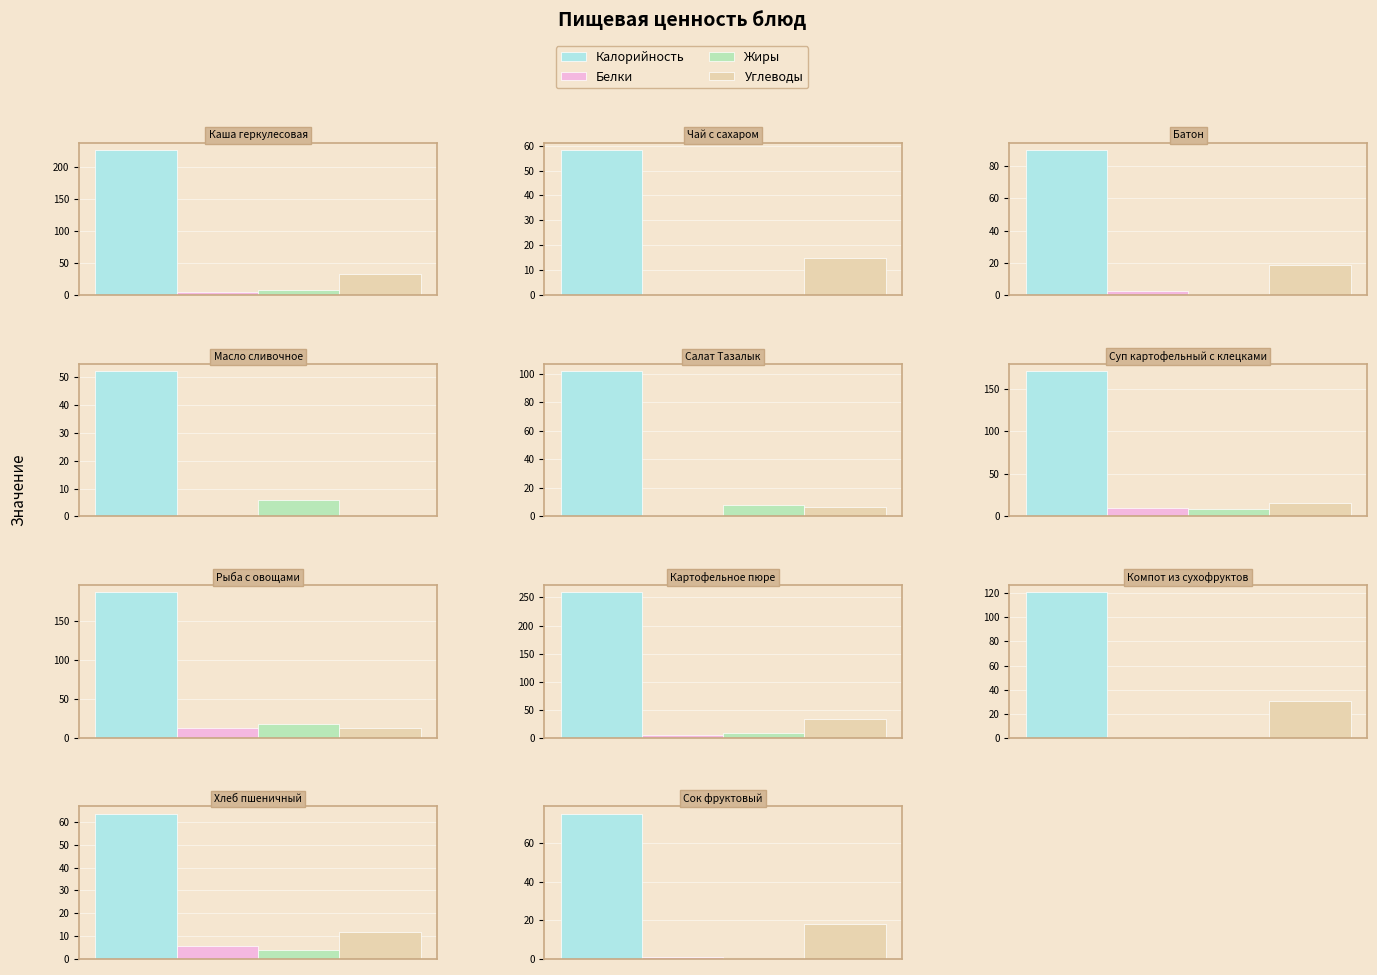

Which series has the widest spread of values?

Калорийность